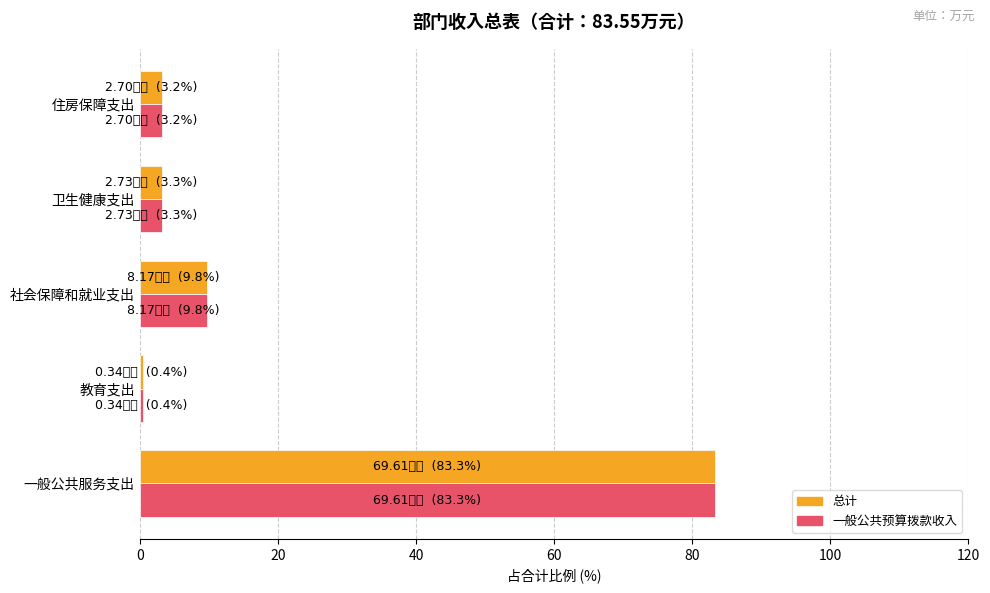

At which label is 总计 closest to 41?

社会保障和就业支出